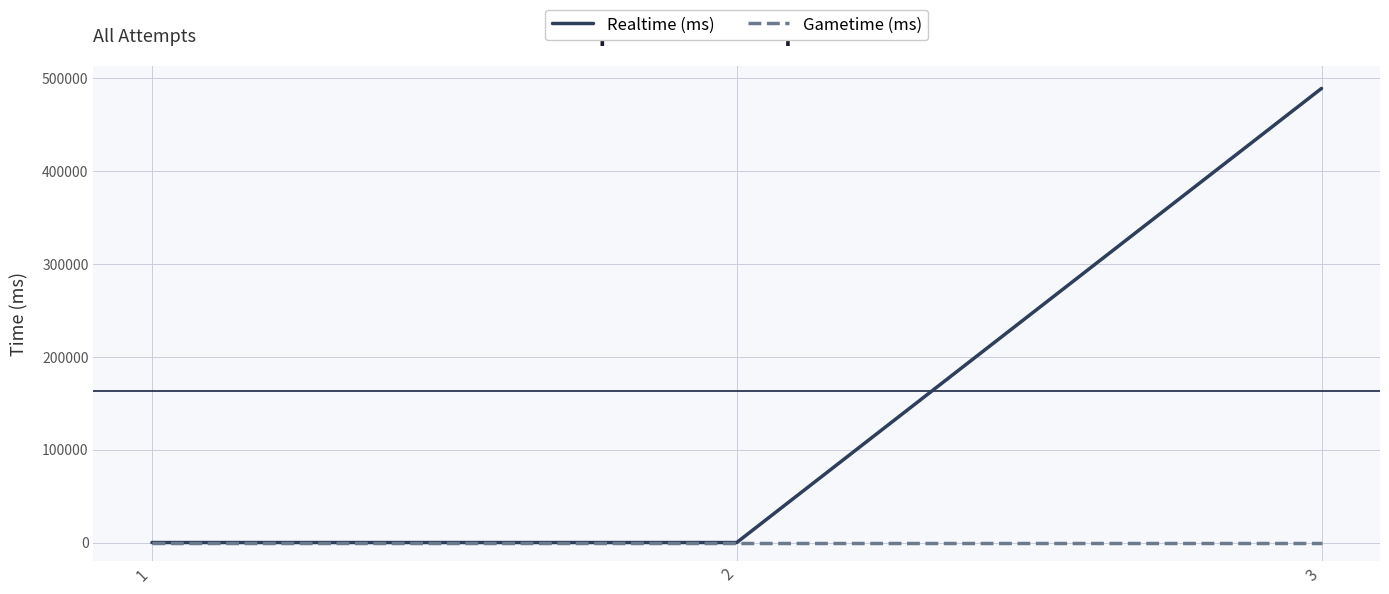

Which series has the largest total across all categories?

Realtime (ms)